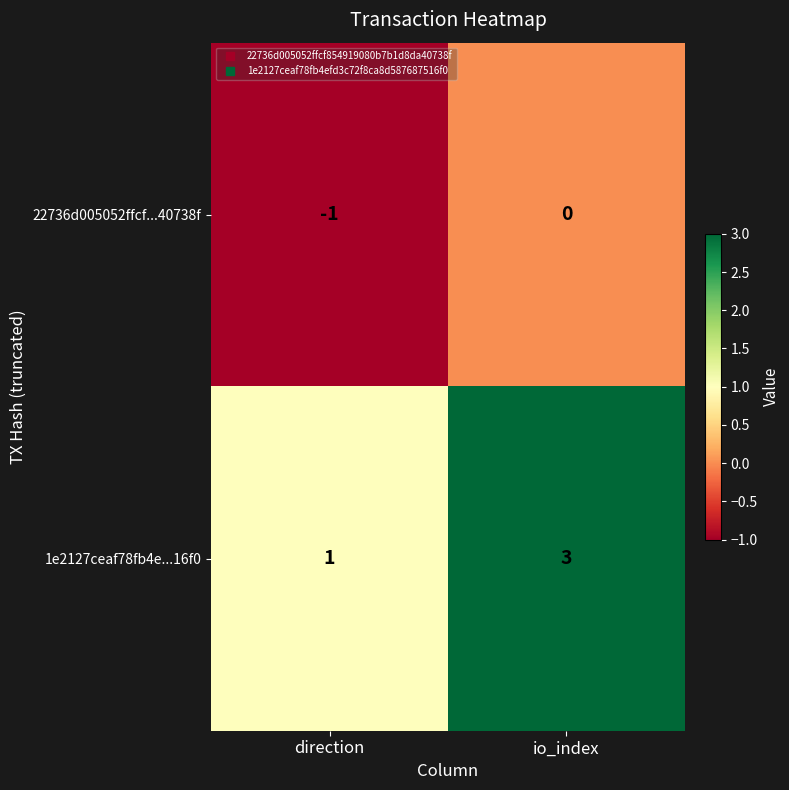

Is the value of 1e2127ceaf78fb4e...16f0 at direction greater than the value of 22736d005052ffcf...40738f at direction?

Yes